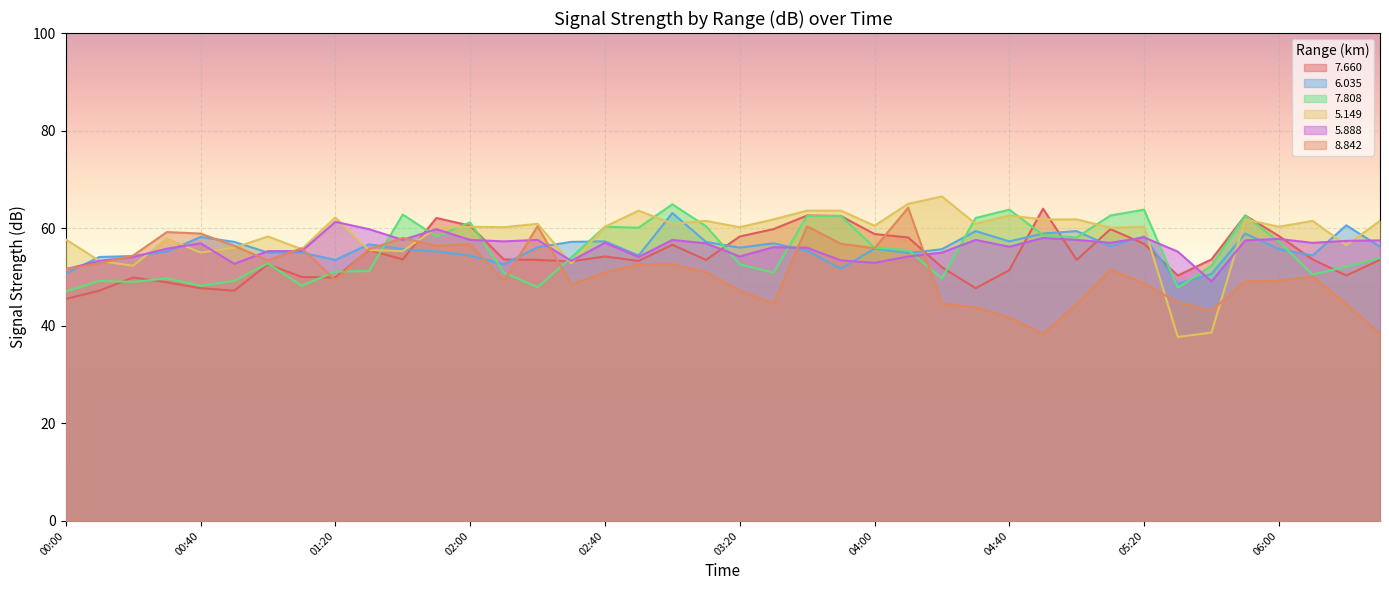

What are all the series names shown in the legend?

7.660, 6.035, 7.808, 5.149, 5.888, 8.842